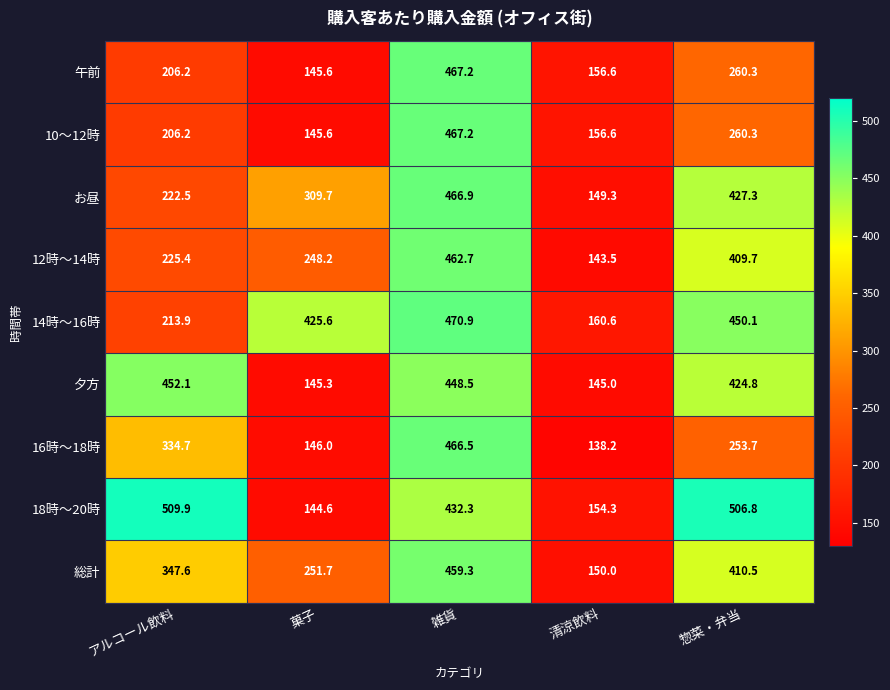

What is the average value of the お昼 series?

315.1